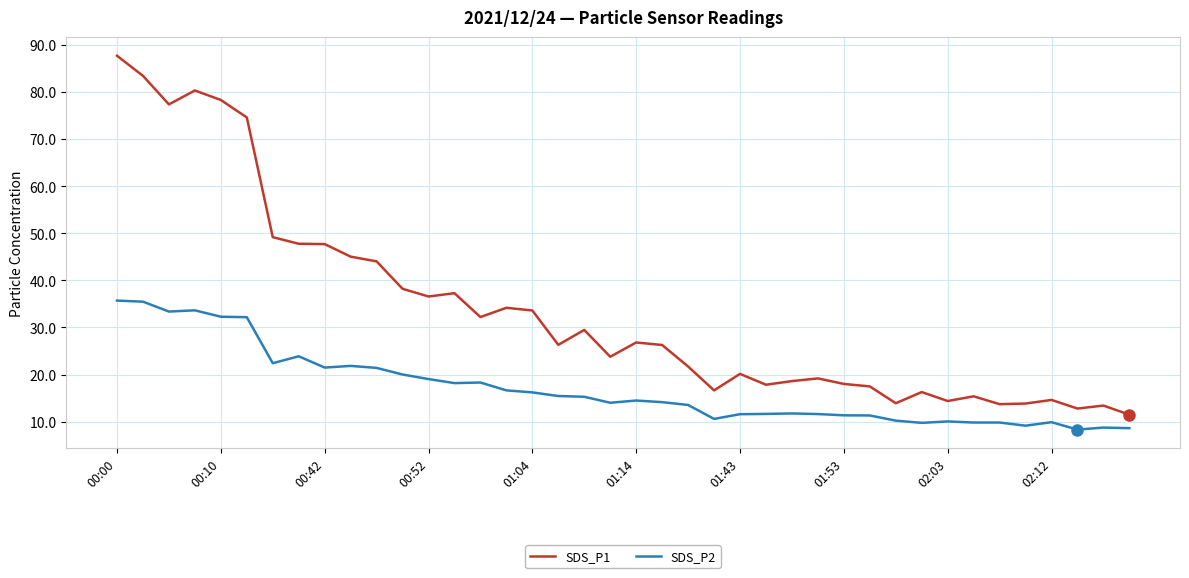

True or false: SDS_P1 and SDS_P2 intersect in this chart.

False